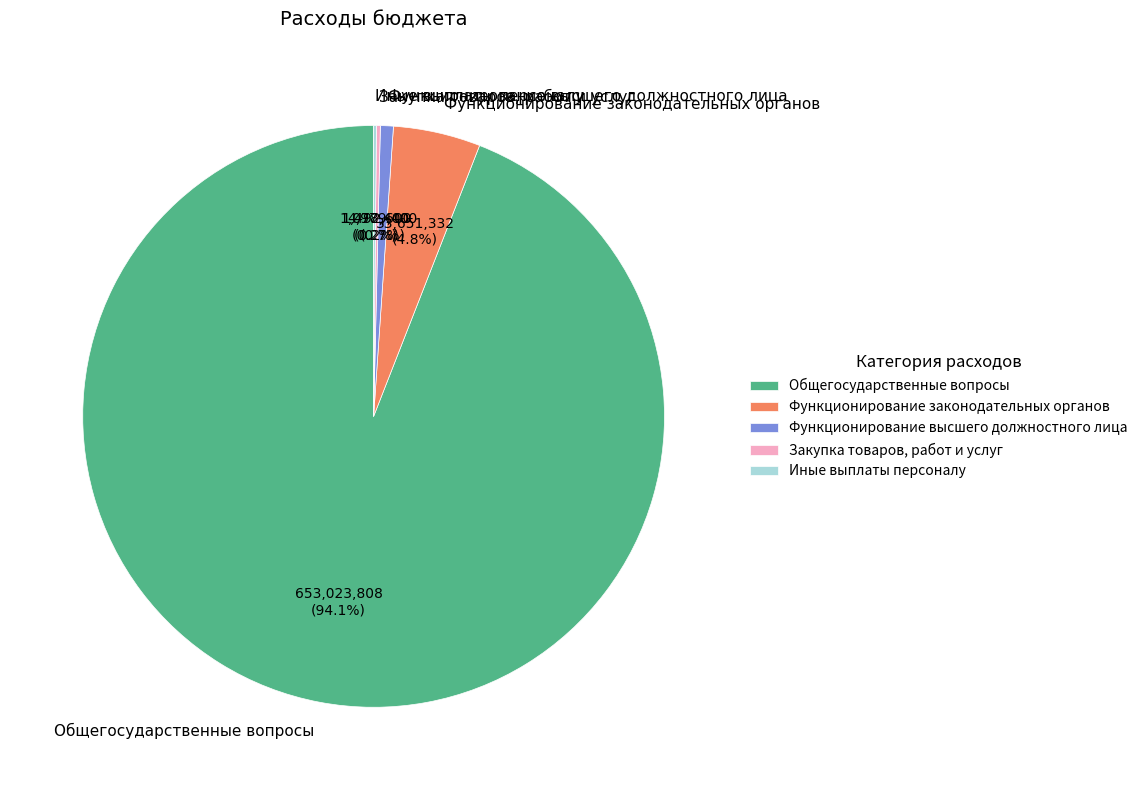

Is there a majority slice in this chart?

Yes